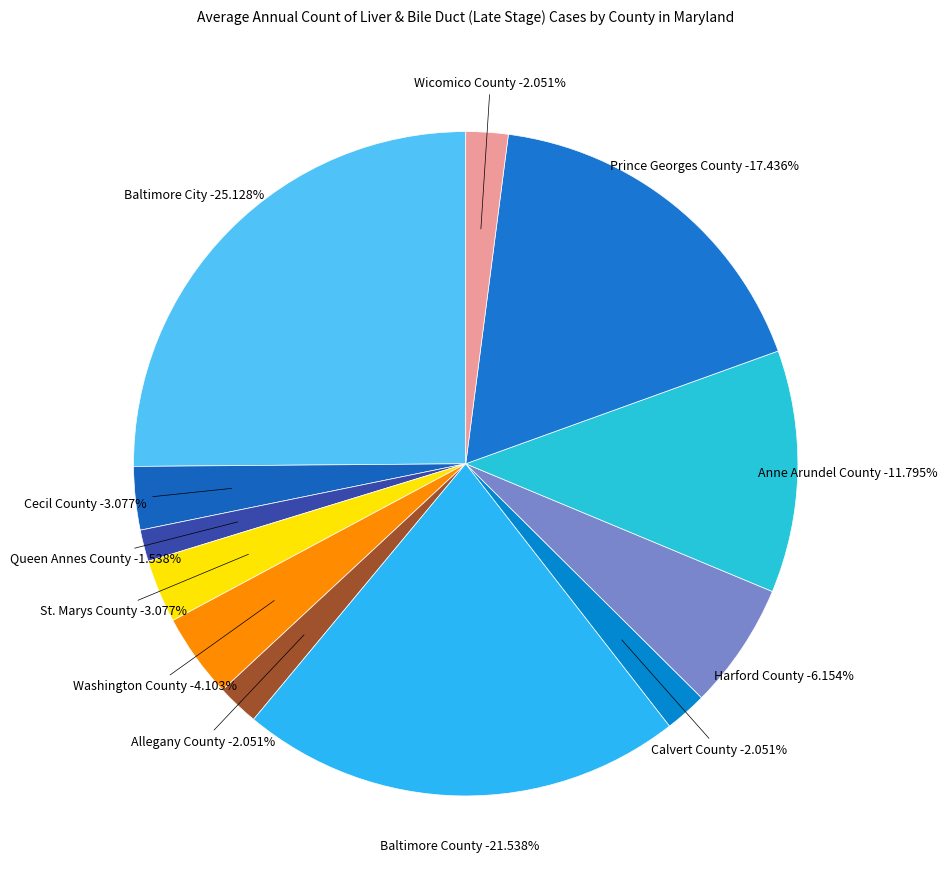

To the nearest percent, what percentage of the pie is Baltimore County?

22%